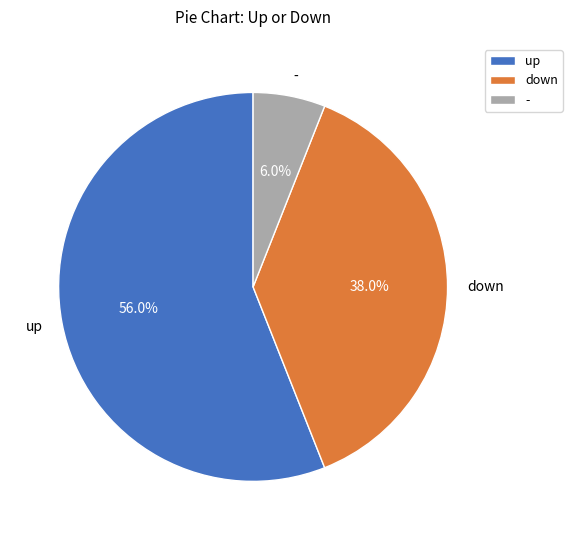

Is down the majority of the pie?

No